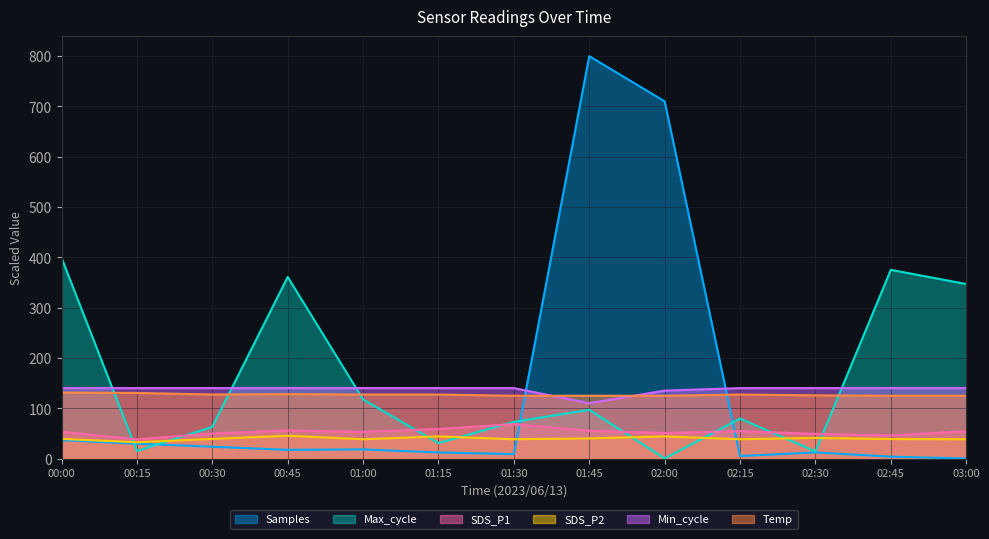

How many times do Samples and Temp cross each other?

2